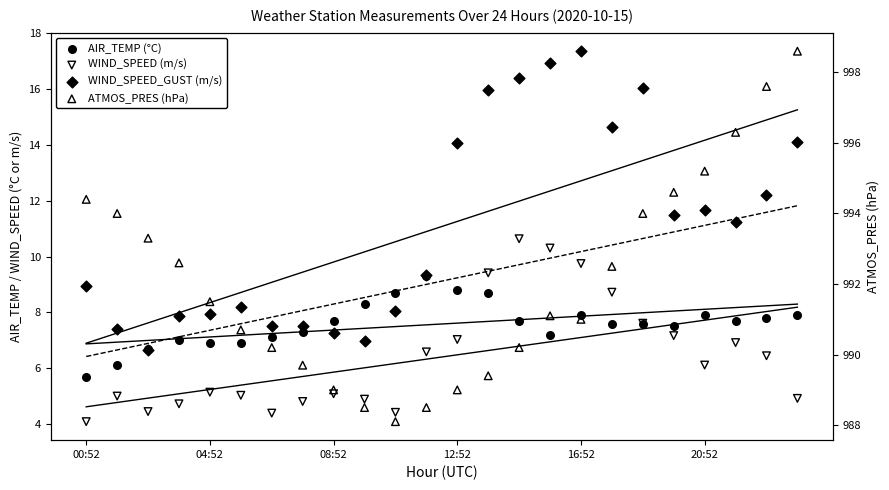

What are all the series names shown in the legend?

AIR_TEMP (°C), WIND_SPEED (m/s), WIND_SPEED_GUST (m/s), ATMOS_PRES (hPa)